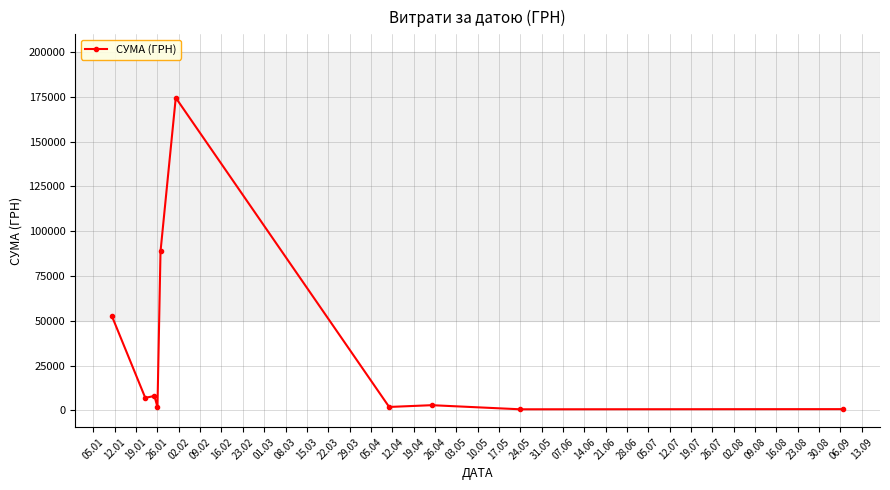

True or false: there are more than 0 points higher than both neighbors.

True